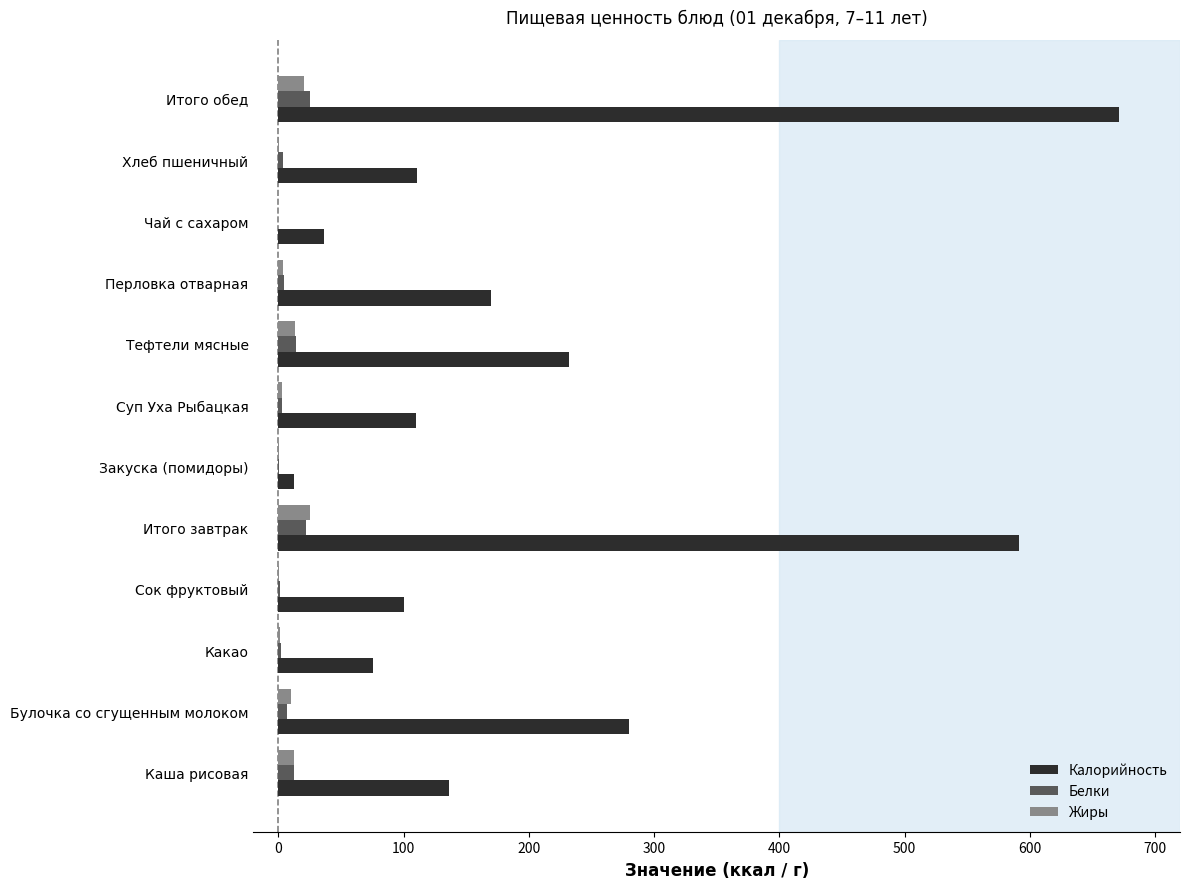

What value does the Жиры series have at Итого завтрак?

25.0